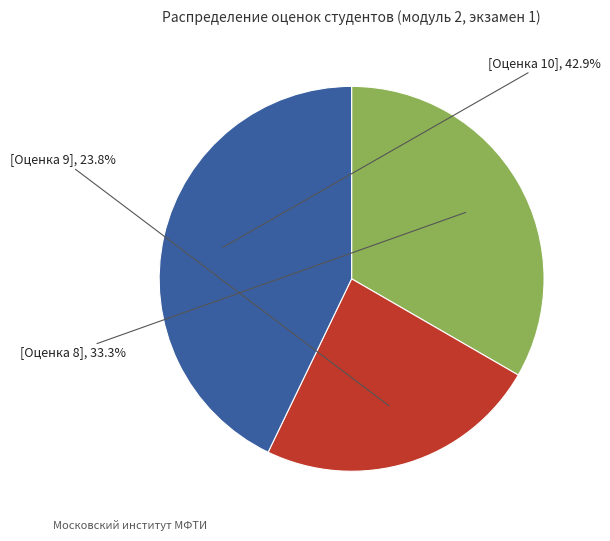

How many segments does this pie chart have?

3